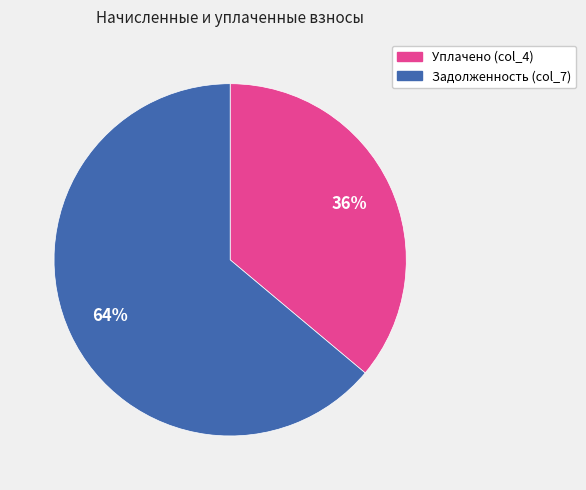

Is Задолженность (col_7) the majority of the pie?

Yes